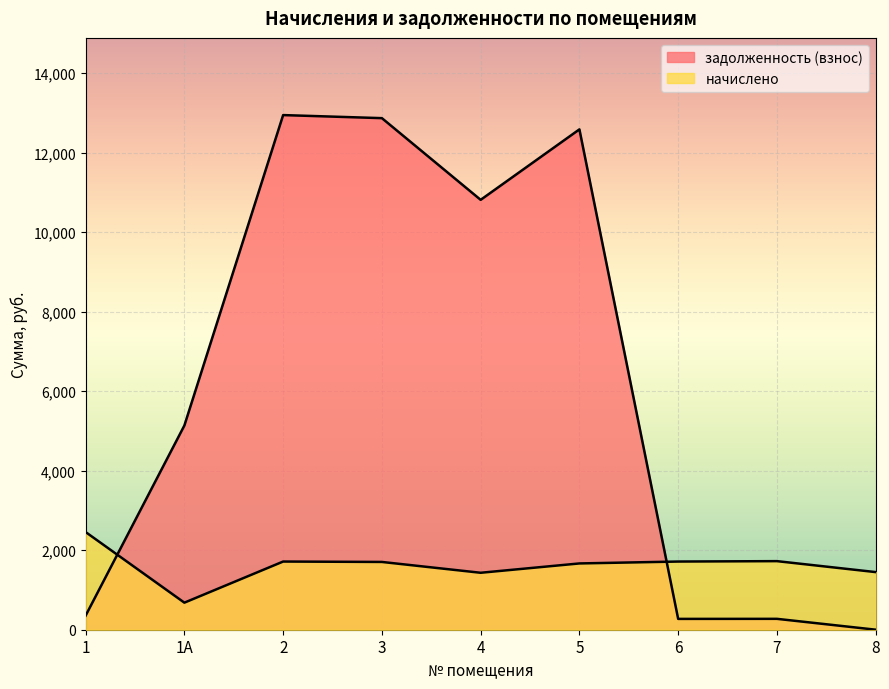

Is the value of начислено at 7 greater than the value of задолженность (взнос) at 8?

Yes